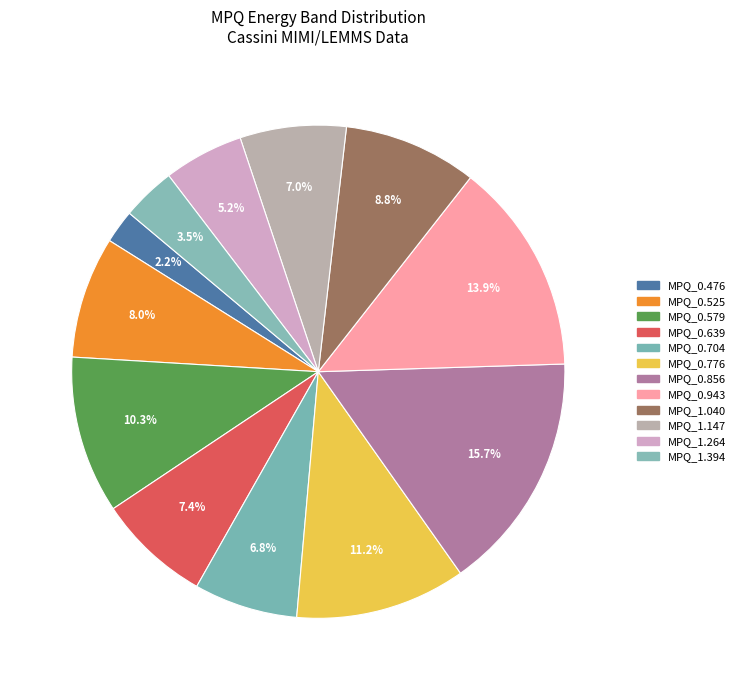

To the nearest percent, what is the difference between the MPQ_0.856 and MPQ_0.704 slice percentages?

9%